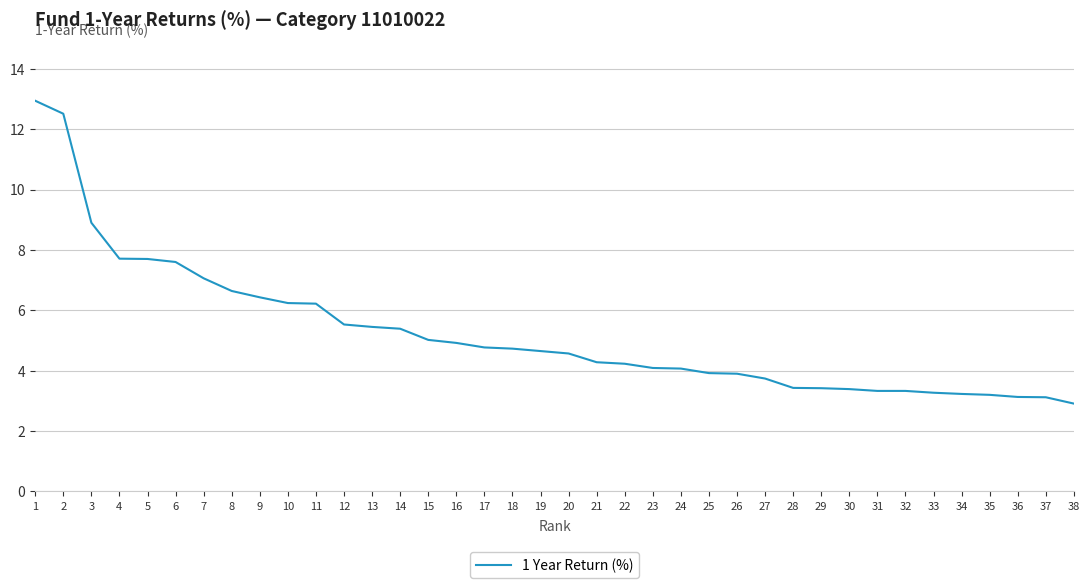

What is the smallest value displayed?

2.9